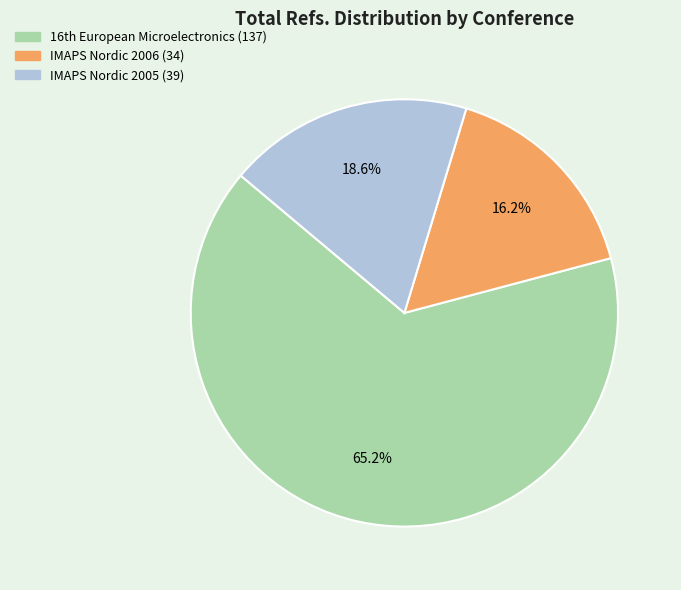

To the nearest percent, what is the average slice percentage?

33%